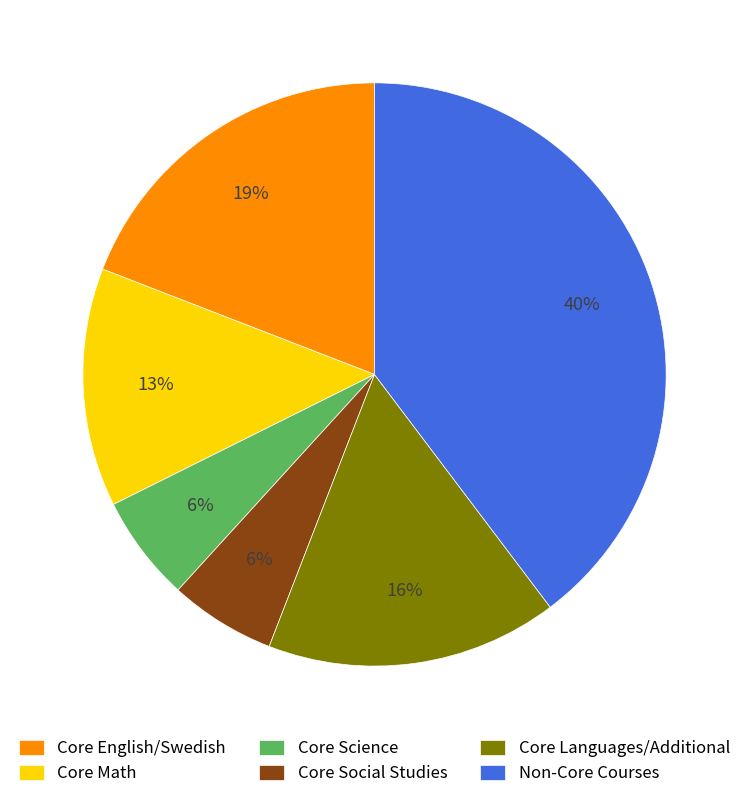

Which category has the biggest portion of the pie?

Non-Core Courses